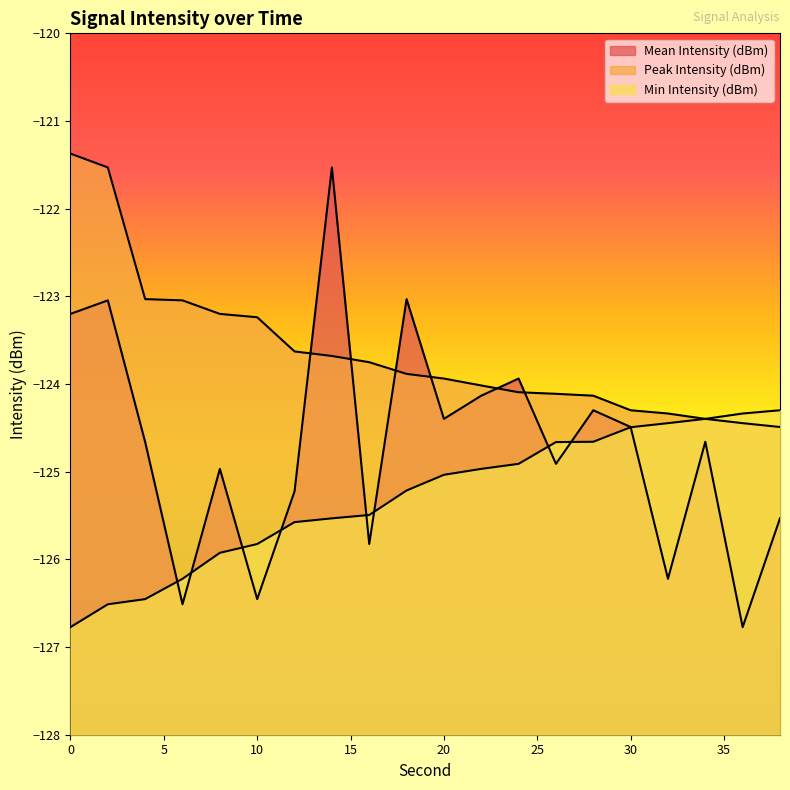

List the series in order of their peak value, highest first.

Peak Intensity (dBm), Mean Intensity (dBm), Min Intensity (dBm)